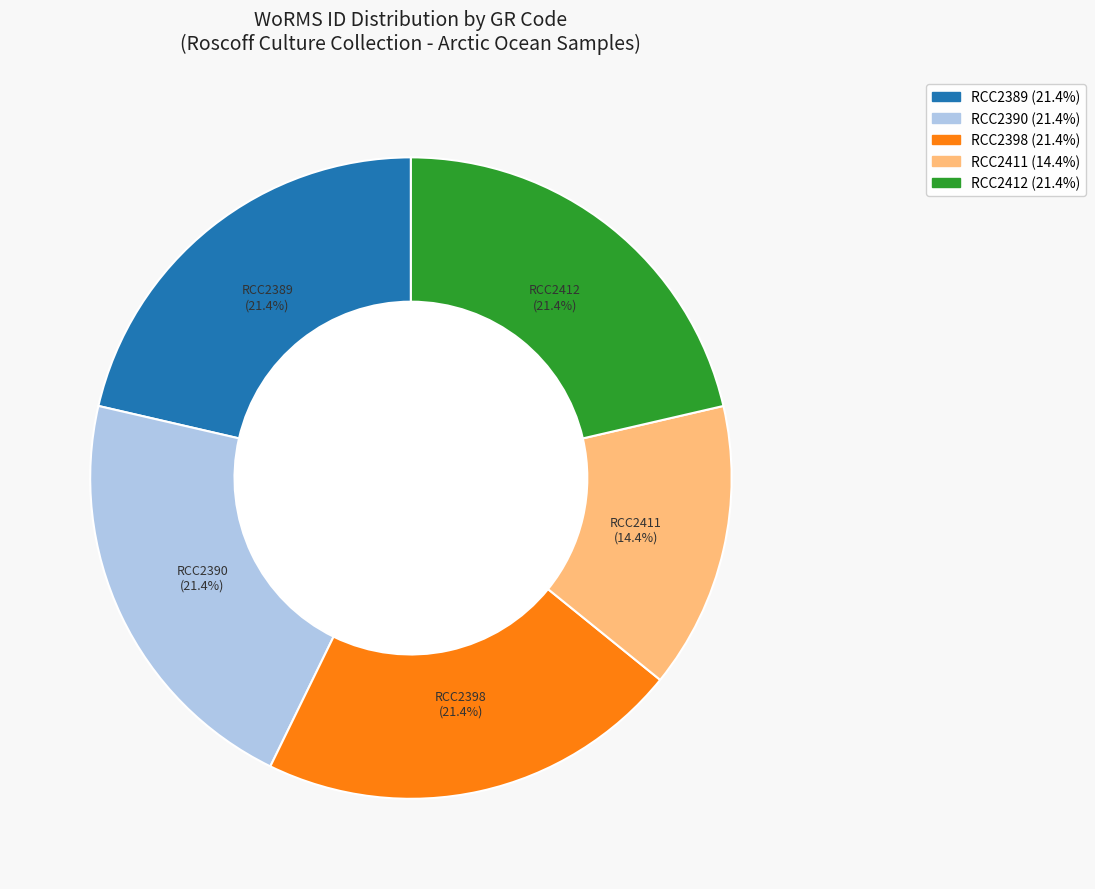

To the nearest percent, what portion does RCC2411 represent?

14%